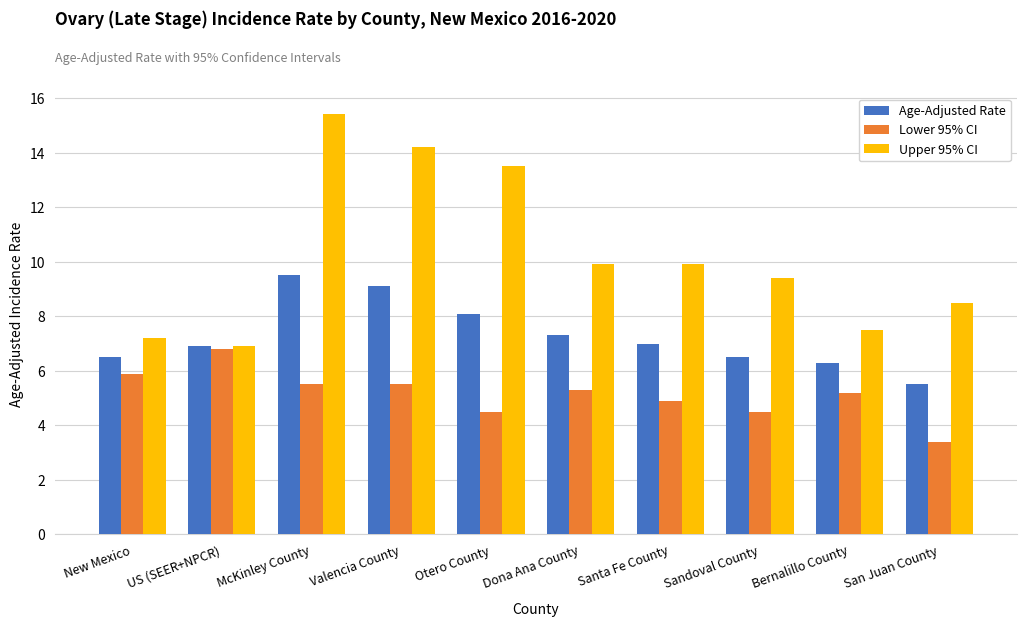

What is the smallest value displayed?

3.4